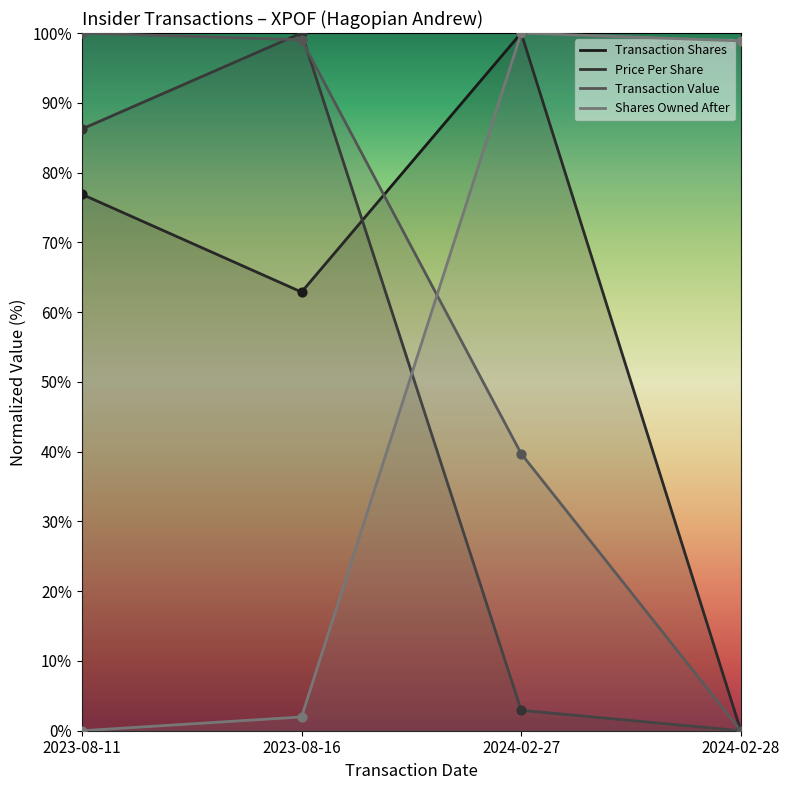

Which series has the widest spread of Y values?

transactionPricePerShare